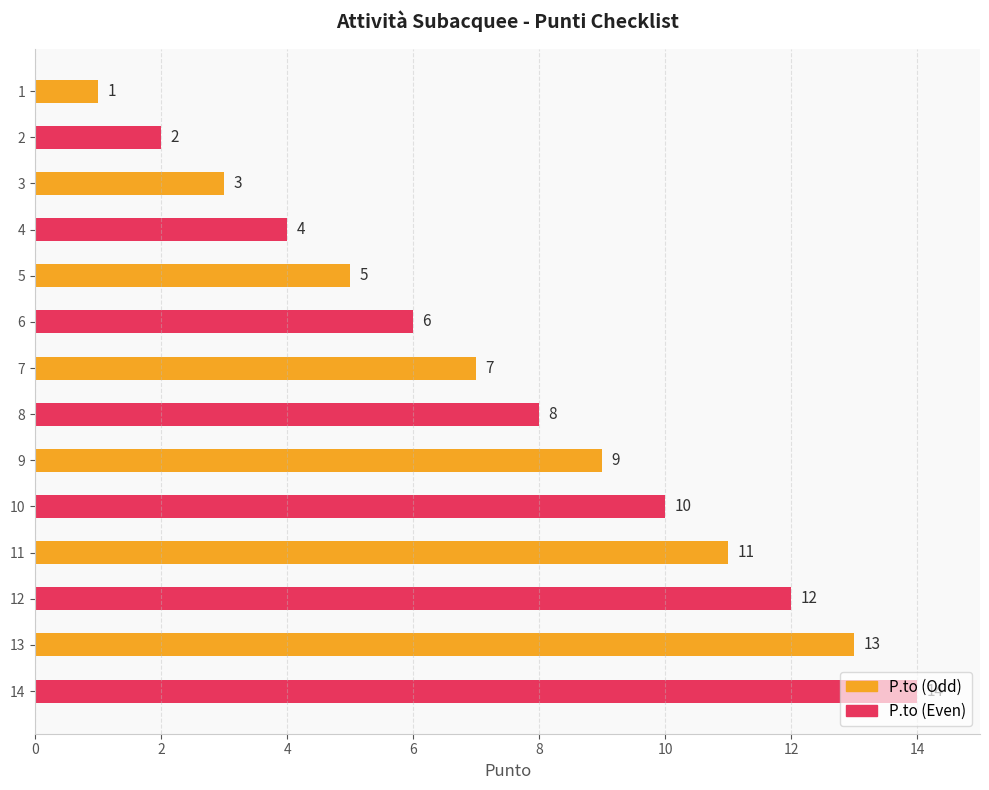

What is the change in value from 2 to 12?

+10